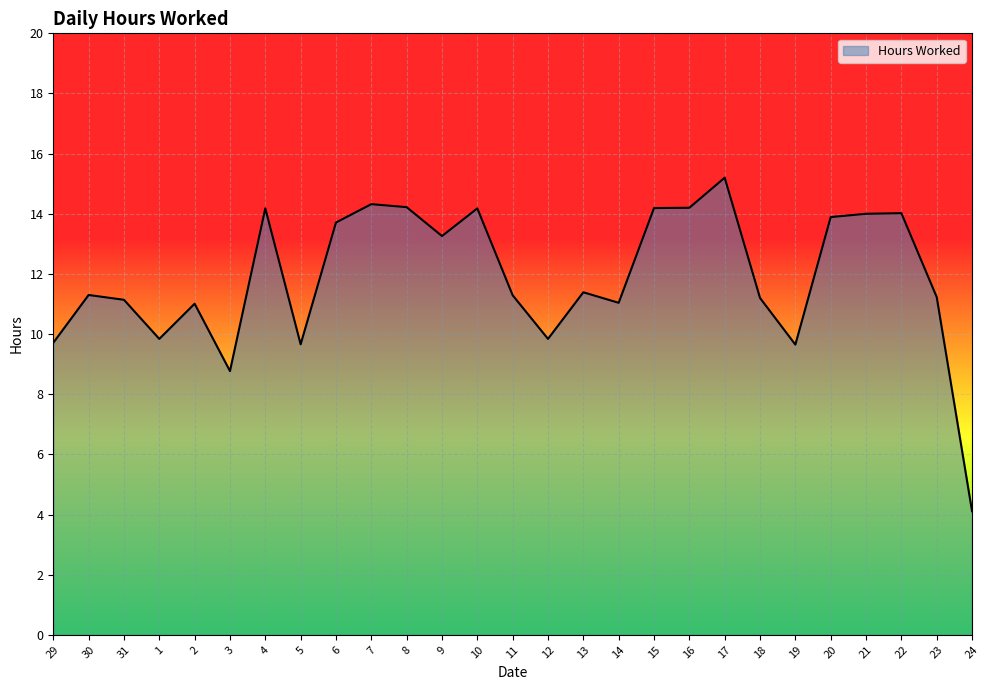

What position from the left is 9?

12